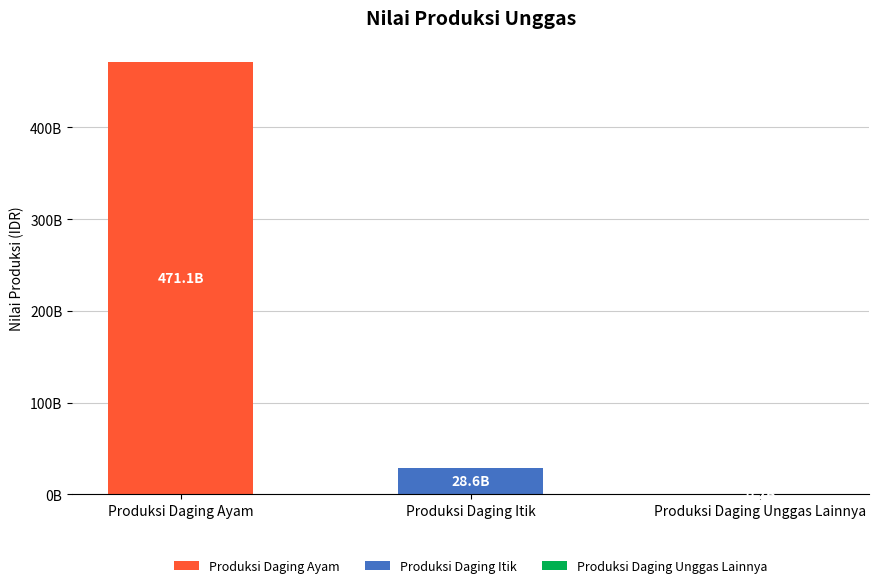

Which label corresponds to the smallest value in the chart?

Produksi Daging Unggas Lainnya